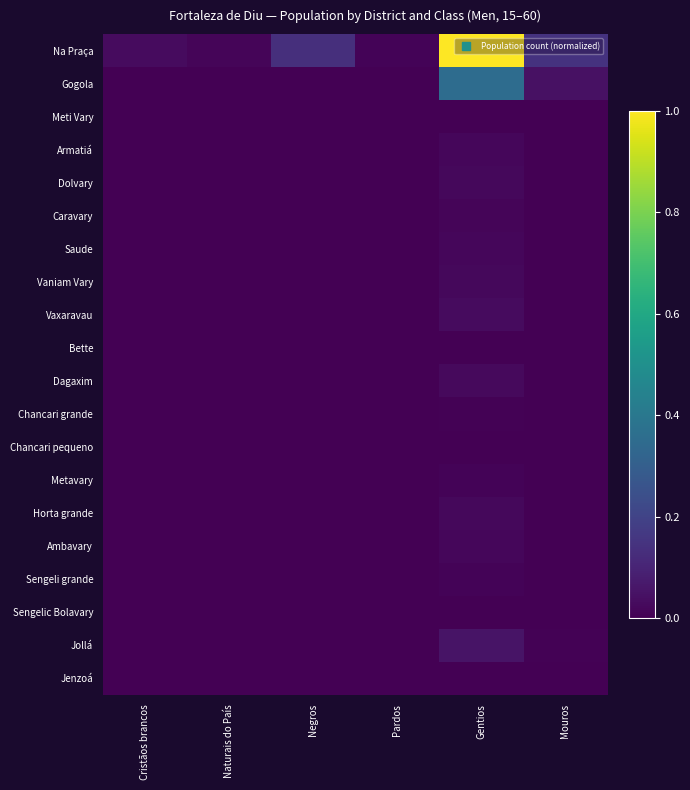

What is the difference between the highest and lowest values at Mouros?

0.1